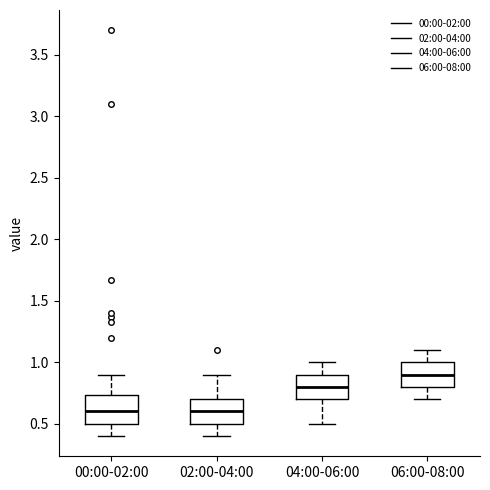

Where is the upper edge of the box for 04:00-06:00 on the y-axis? The values are not printed on the chart, so give them approximately, as read against the axis.

0.90